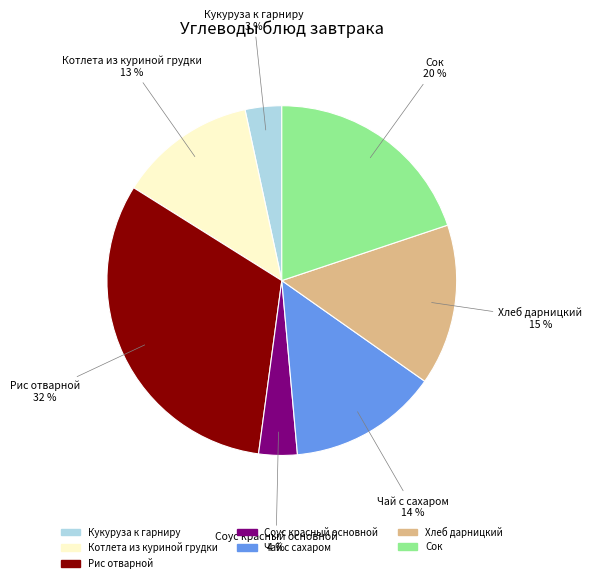

Is there any slice that represents more than half of the pie?

No